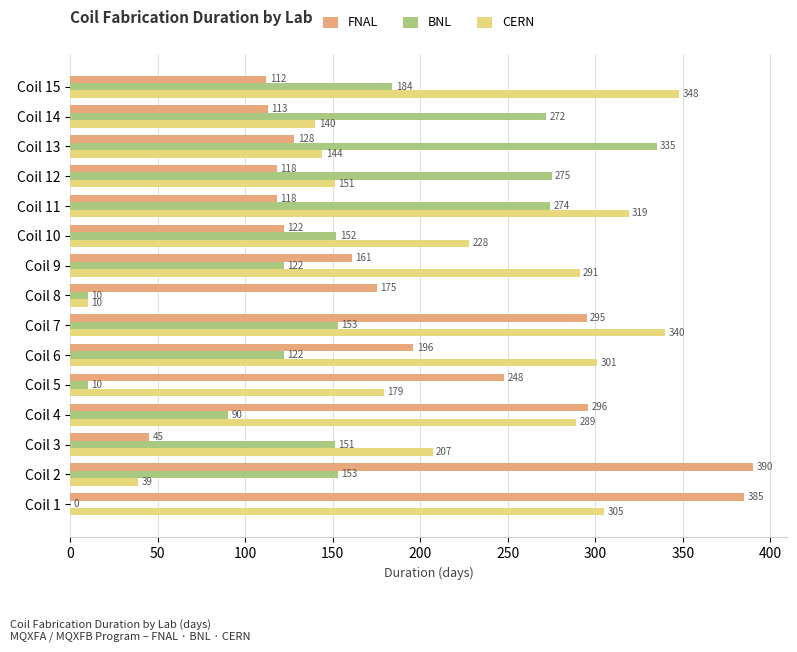

Between Coil 2 and Coil 12, which series saw the biggest shift?

FNAL